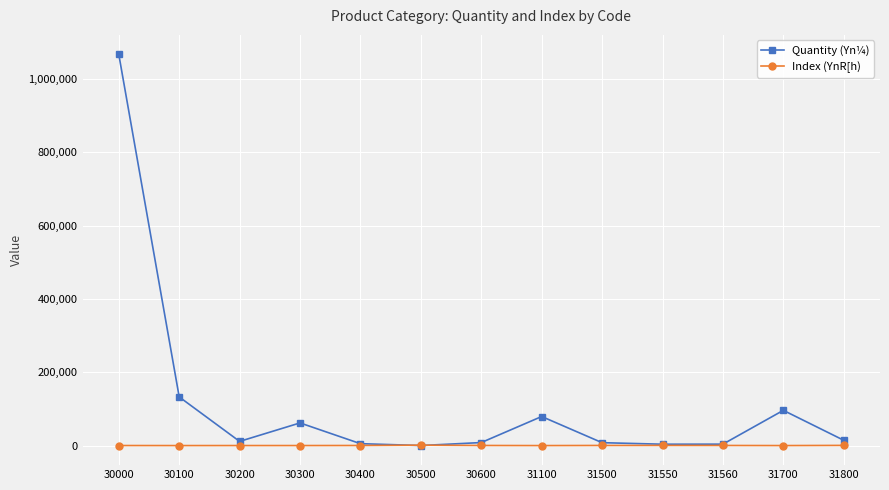

The value of Quantity (Yn¼) at 31100 is 135016. True or false?

False